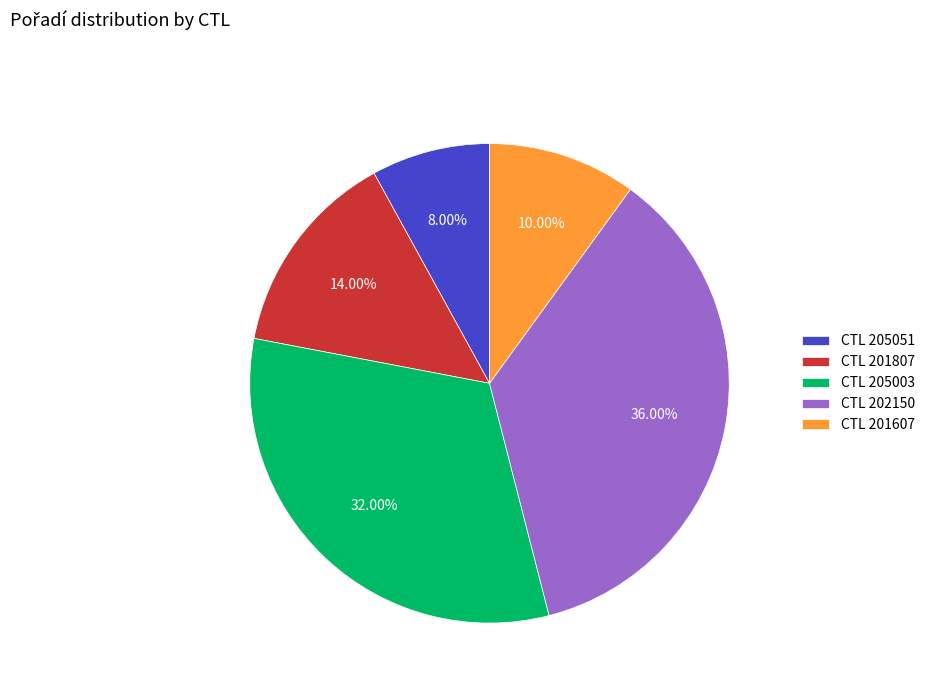

Which slice is the largest?

CTL 202150